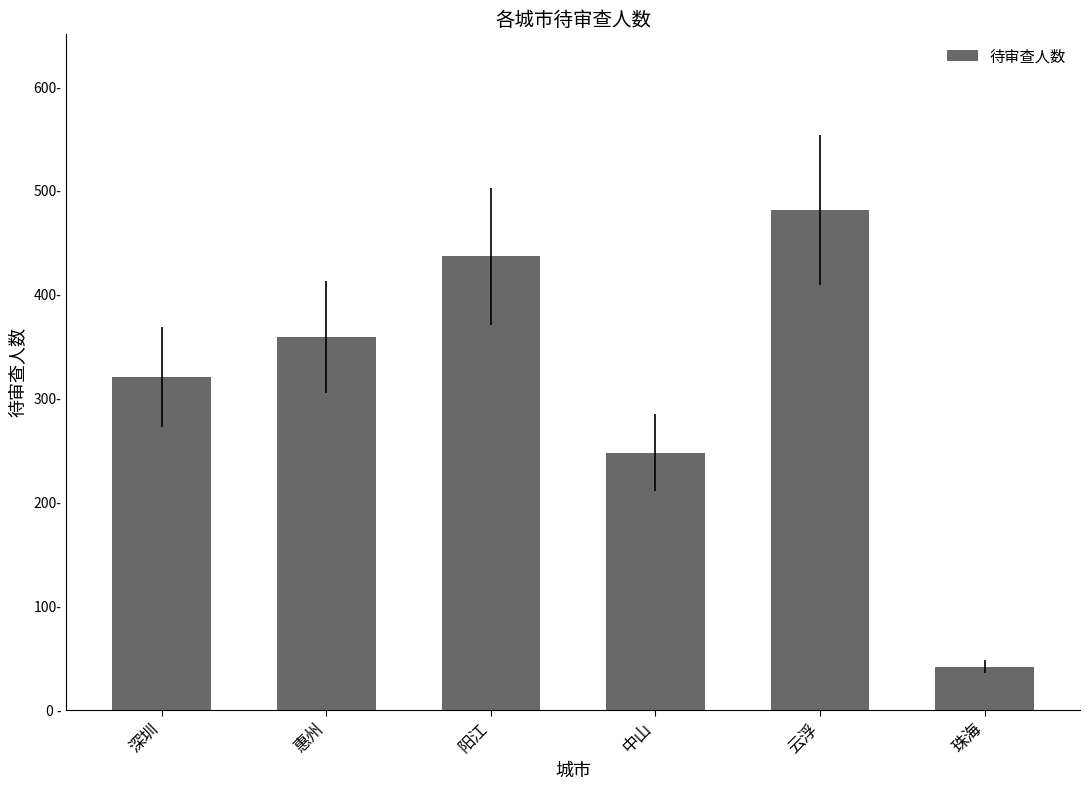

Does the chart contain any negative values?

No